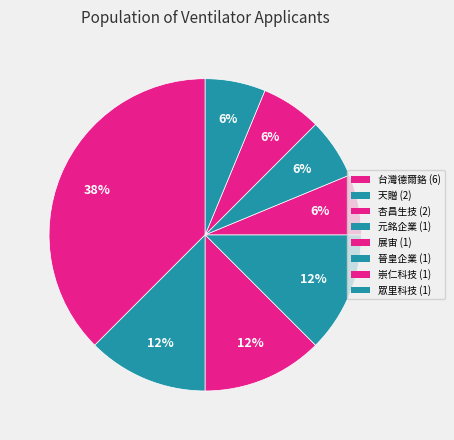

Count the number of slices in the pie.

8